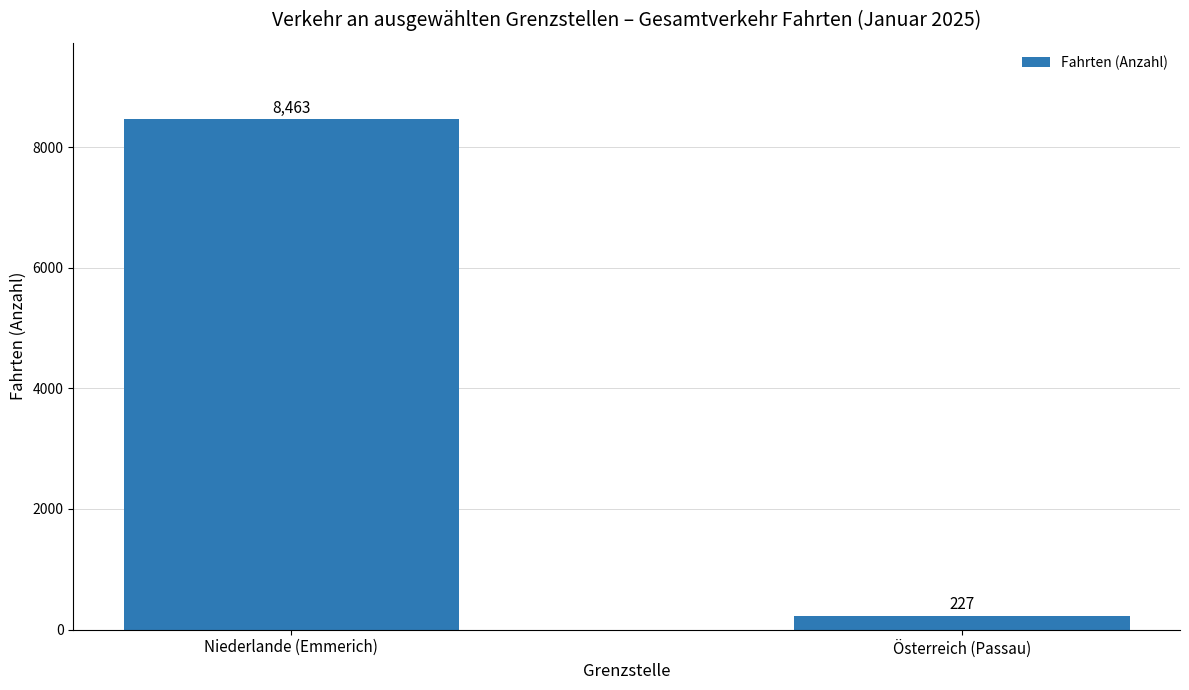

What is the label of the 1st bar from the right?

Österreich (Passau)